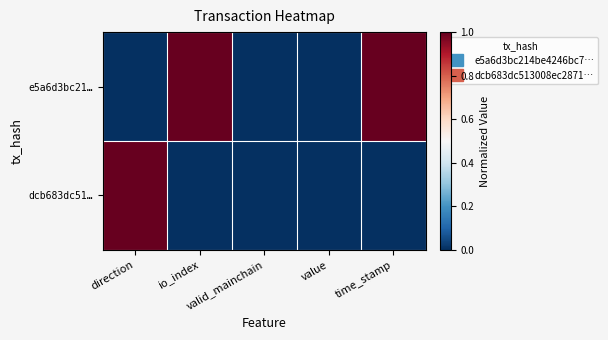

List the series in order of their overall mean, highest first.

e5a6d3bc21…, dcb683dc51…